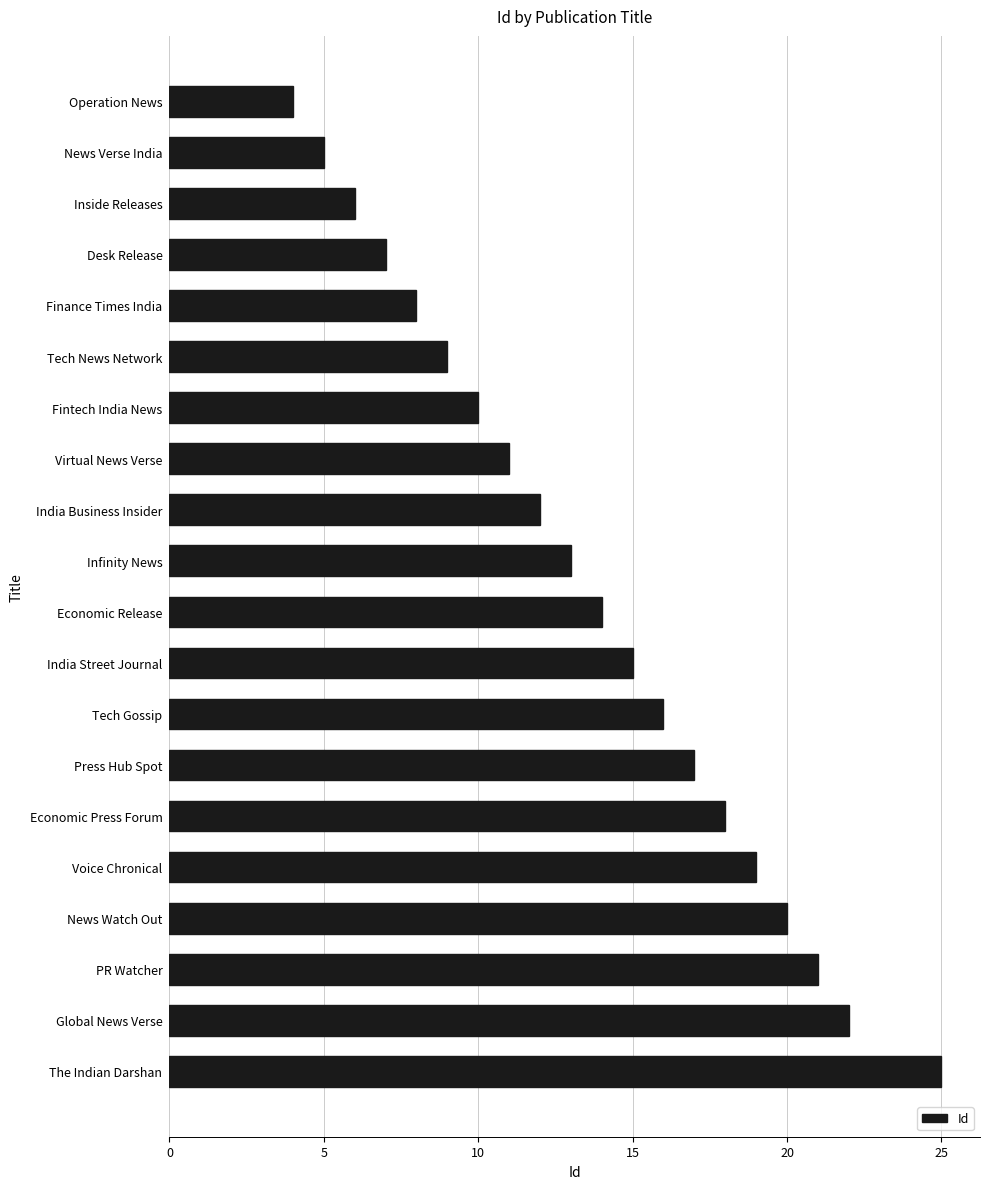

What is the average value?

14